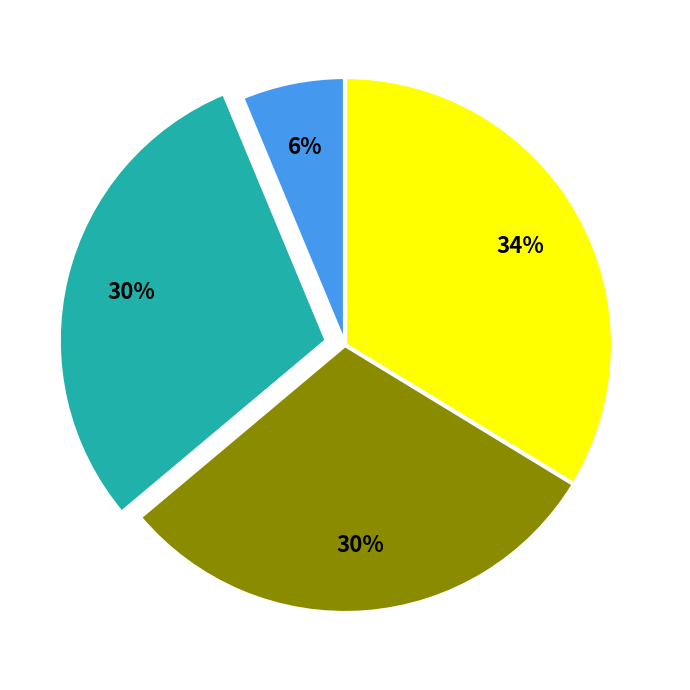

To the nearest percent, what is the average slice percentage?

25%